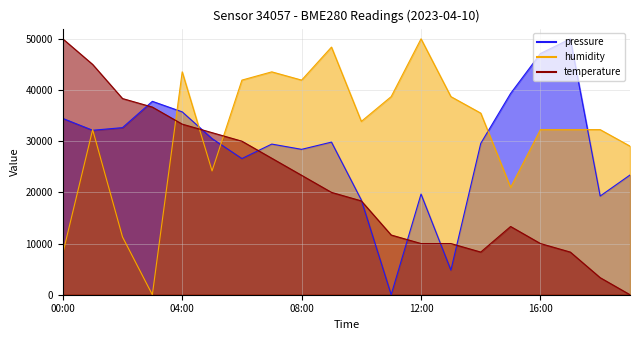

At which category does temperature reach its first local peak?

15:00